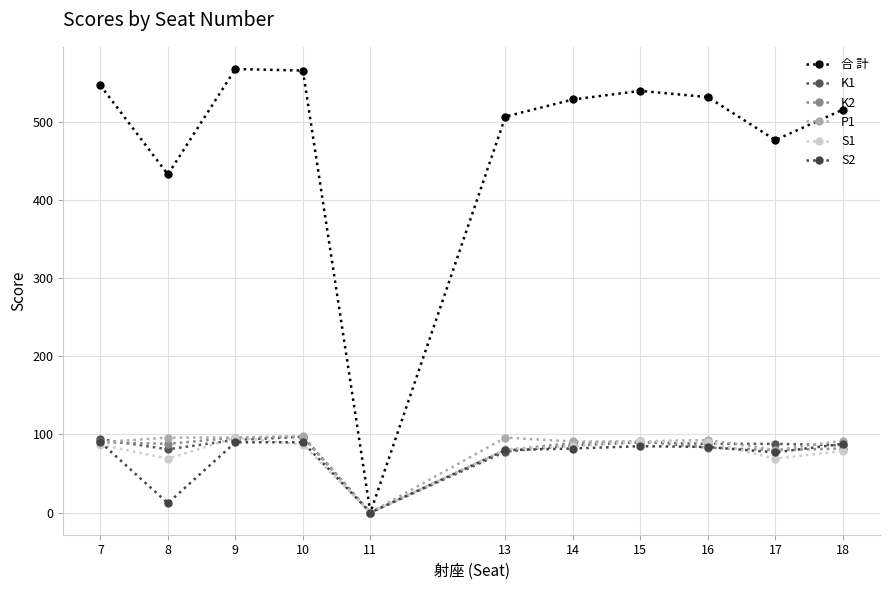

What is the difference between the maximum and minimum values in the S1 series?

96